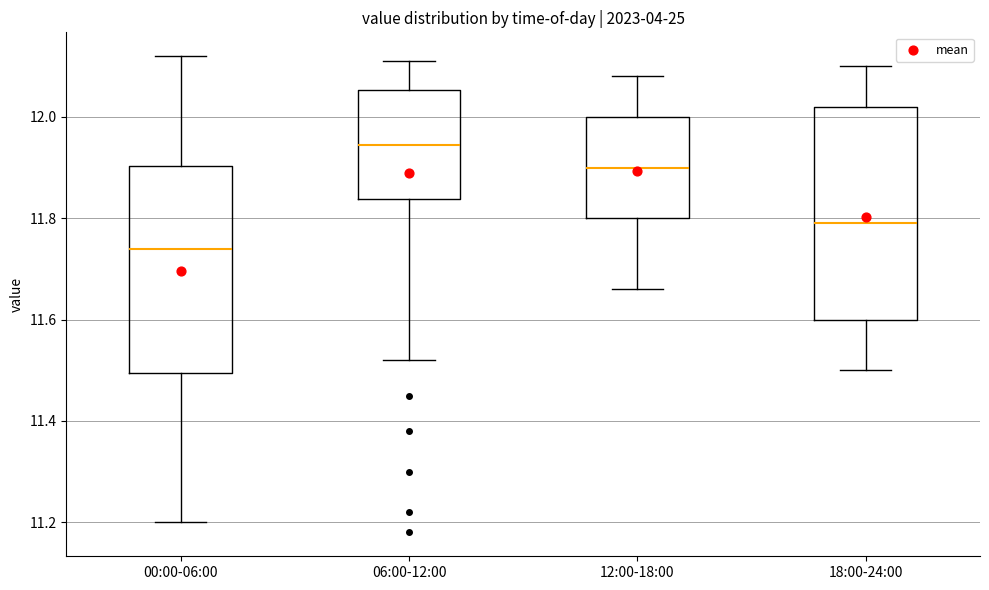

Reading left to right, read every box against the y-axis: the position of its median line, the range the box covers, and the ends of its whiskers. The values are not printed on the chart, so give them approximately, as read against the axis.

00:00-06:00: median 11.74, box 11.50 to 11.90, whiskers 11.20 to 12.12
06:00-12:00: median 11.94, box 11.84 to 12.06, whiskers 11.52 to 12.12
12:00-18:00: median 11.90, box 11.80 to 12.00, whiskers 11.66 to 12.08
18:00-24:00: median 11.80, box 11.60 to 12.02, whiskers 11.50 to 12.10